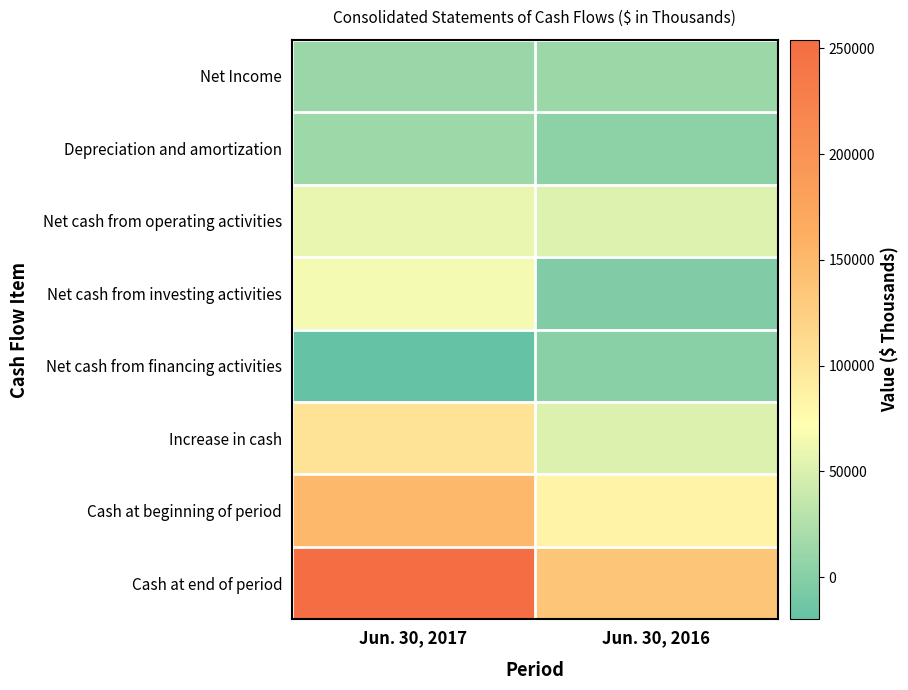

What is the total value across all series at Jun. 30, 2016?

341211